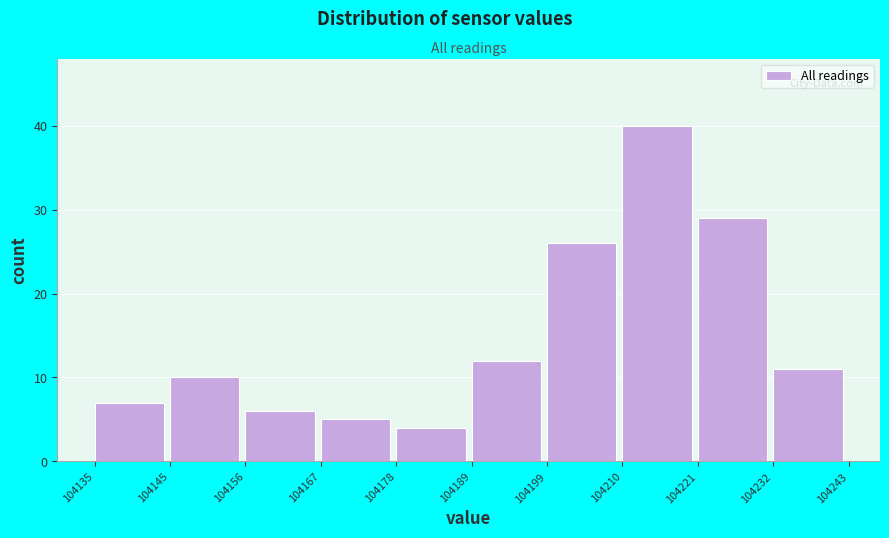

Over which range of the x-axis is the bar tallest?

104210 to 104221